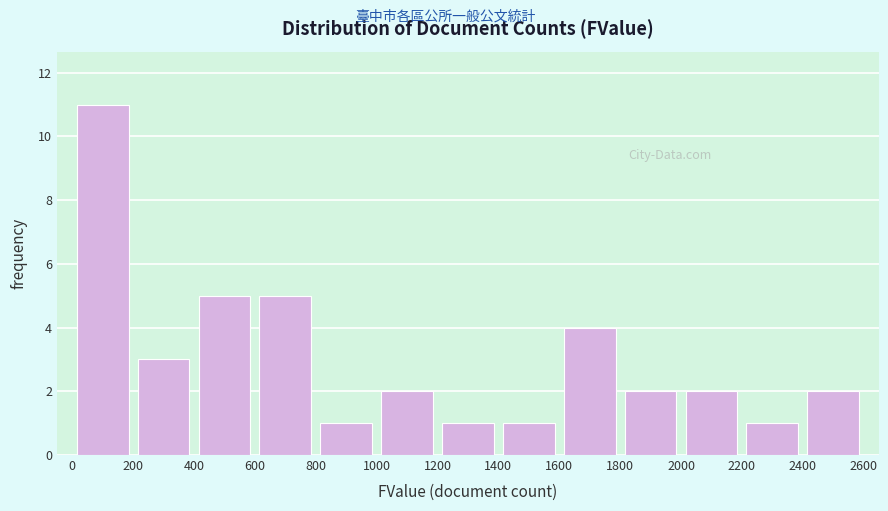

How tall is the bar that spans 1600 to 1800 on the x-axis? The values are not printed on the chart, so give them approximately, as read against the axis.

4